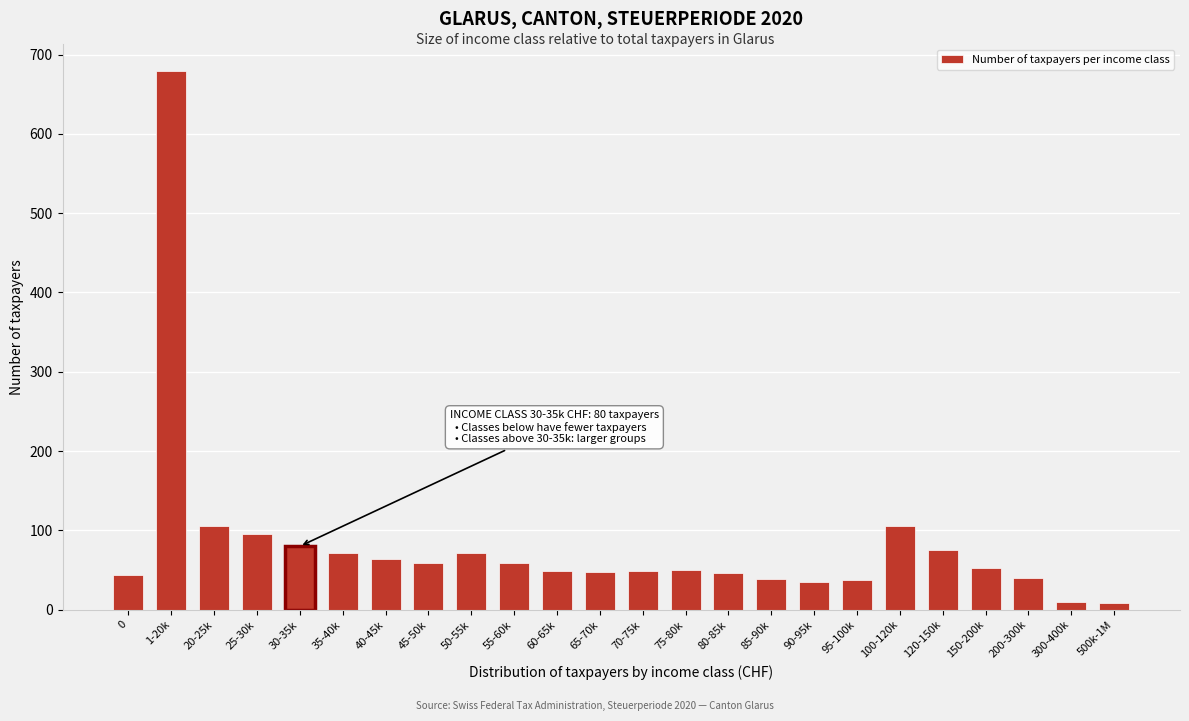

What is the greatest value displayed?

679